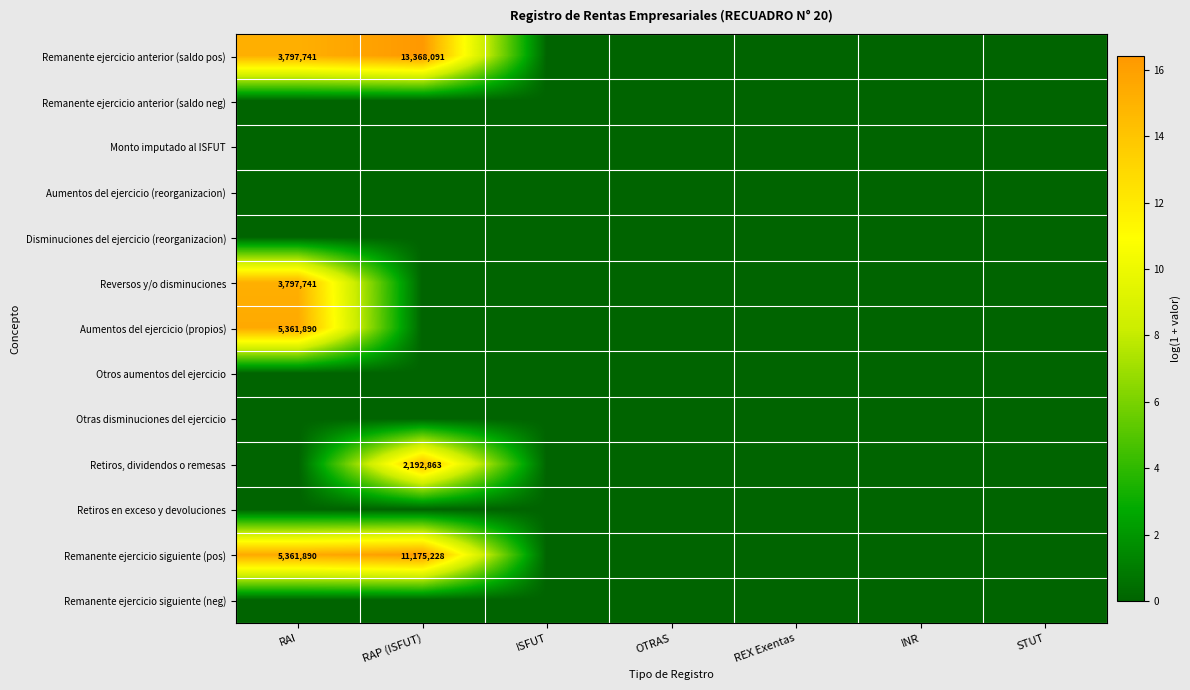

What is the difference between the maximum and minimum values in the Reversos y/o disminuciones series?

15.1